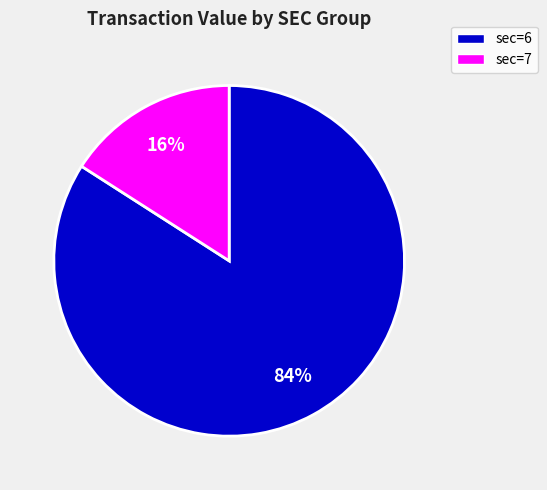

How many slices are in this pie chart?

2